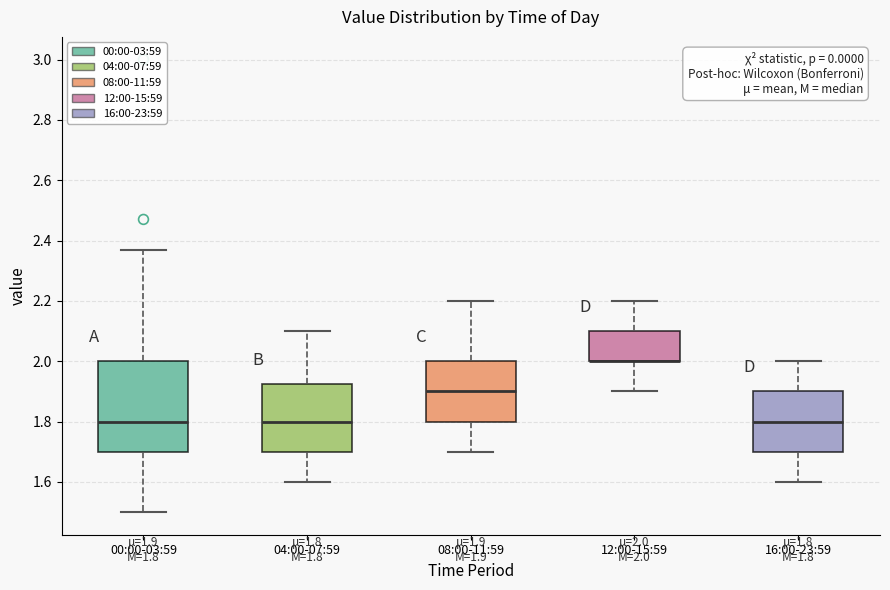

Which box is the tallest, from its lower edge to its upper edge?

00:00-03:59